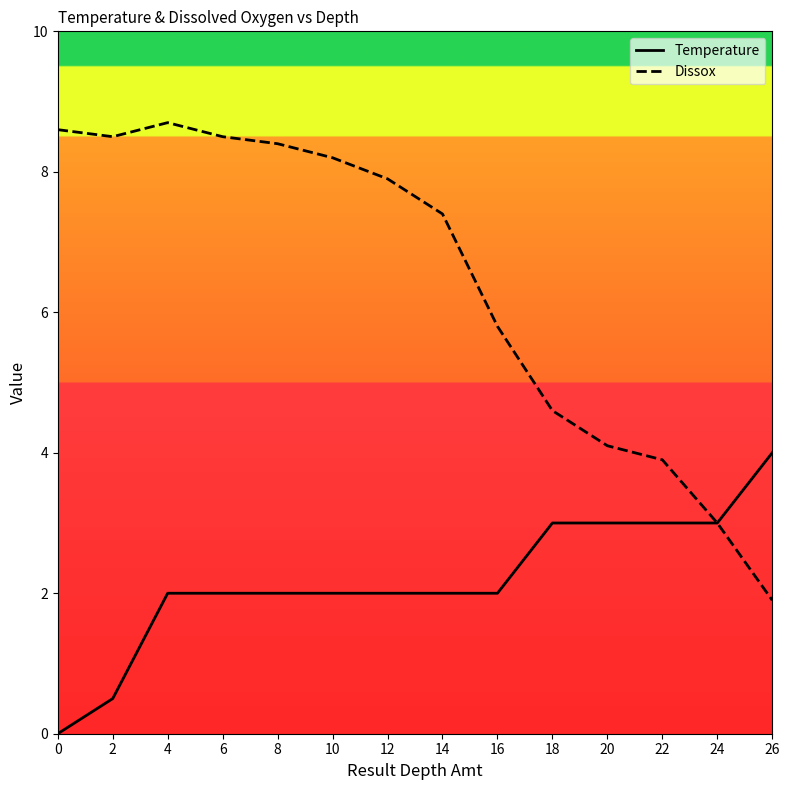

What are all the series names shown in the legend?

Temperature, Dissox